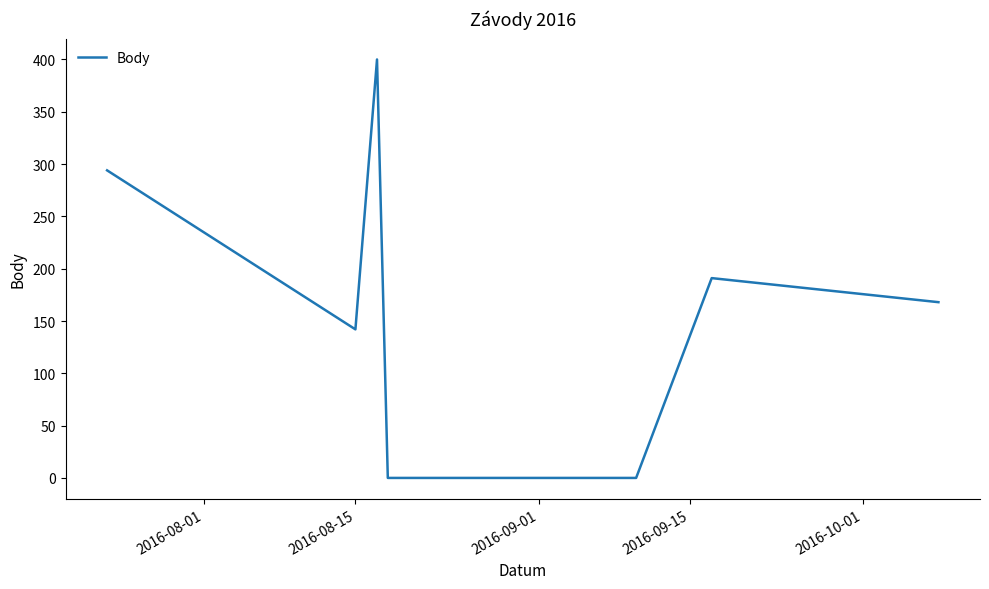

What is the difference between the maximum and minimum values?

400